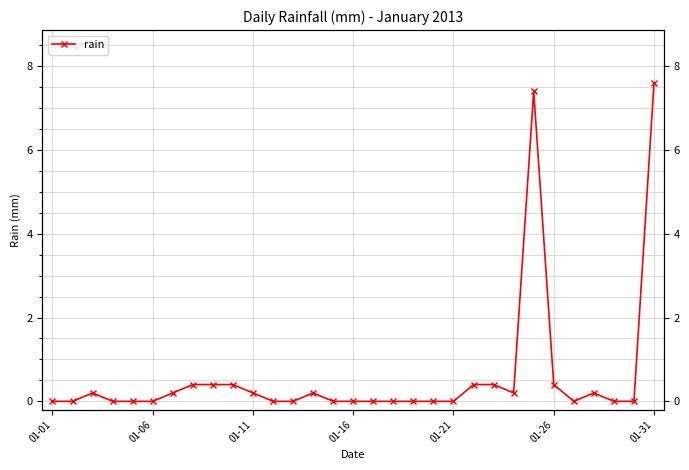

Between 23 and 01-11, which is larger?

23